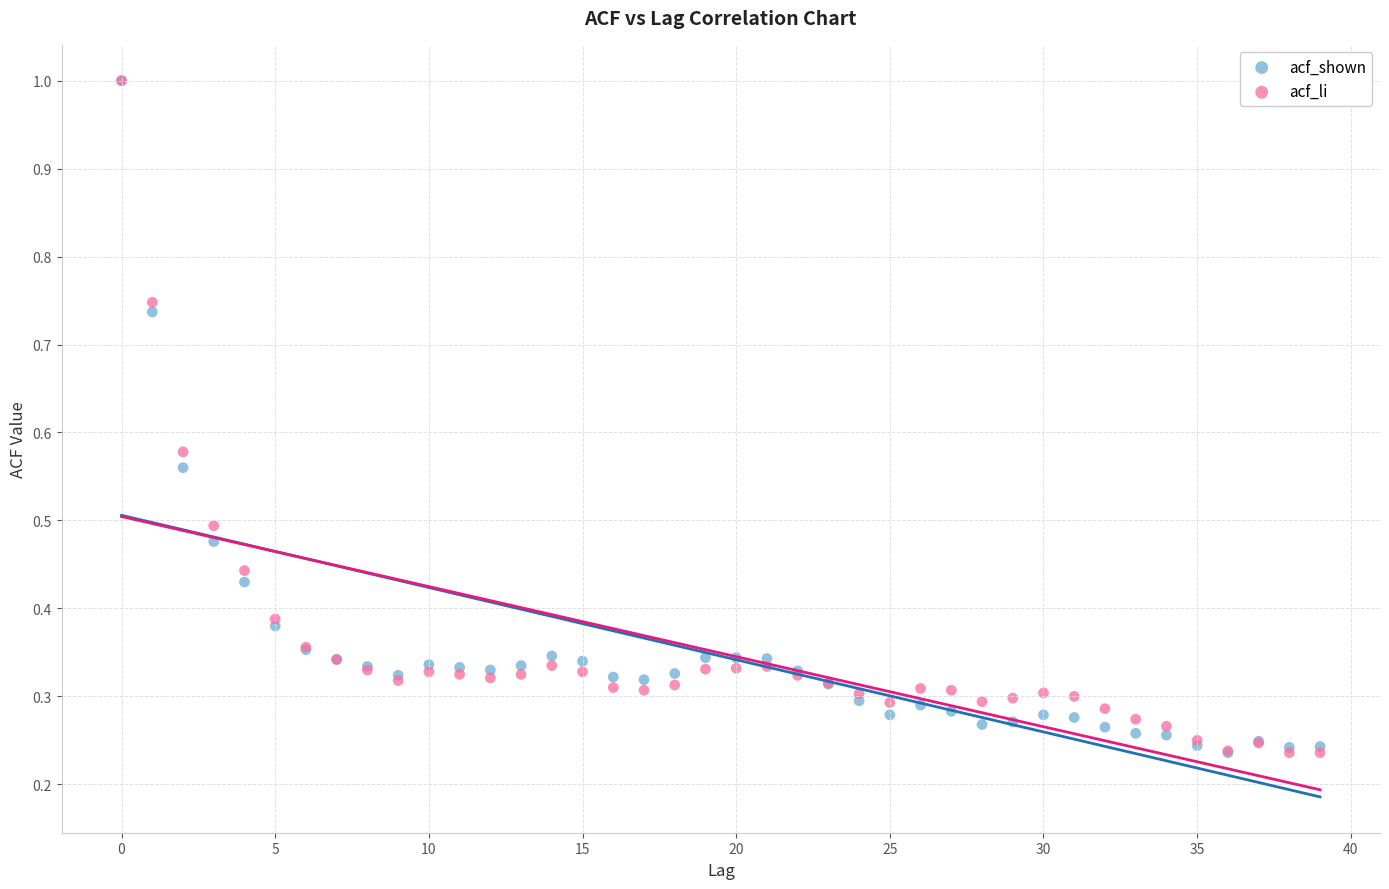

What are all the series names shown in the legend?

acf_shown, acf_li